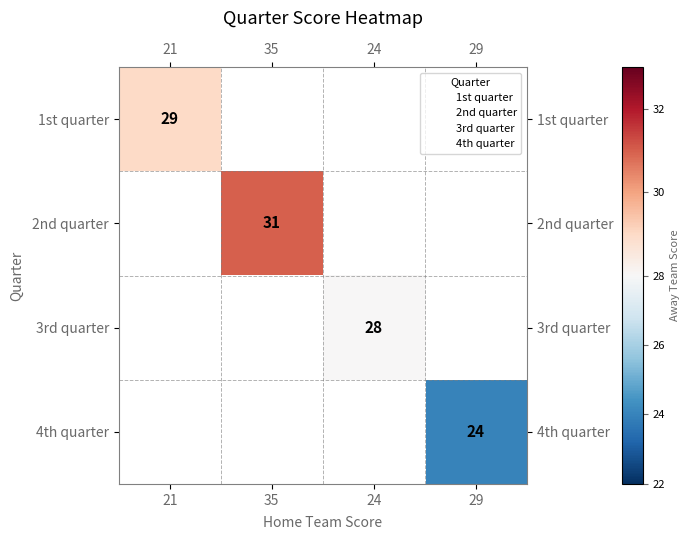

The 3rd quarter series shows 15 at 24. True or false?

False